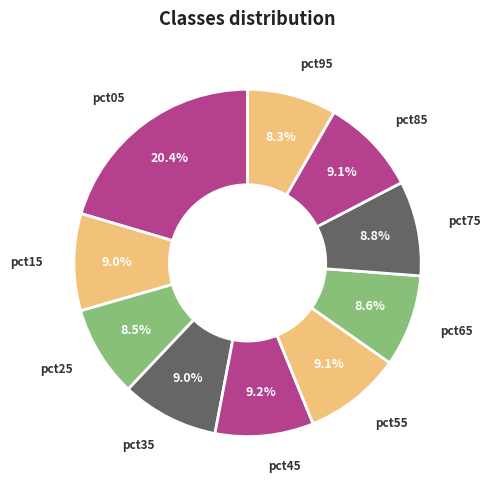

How many slices are in this pie chart?

10